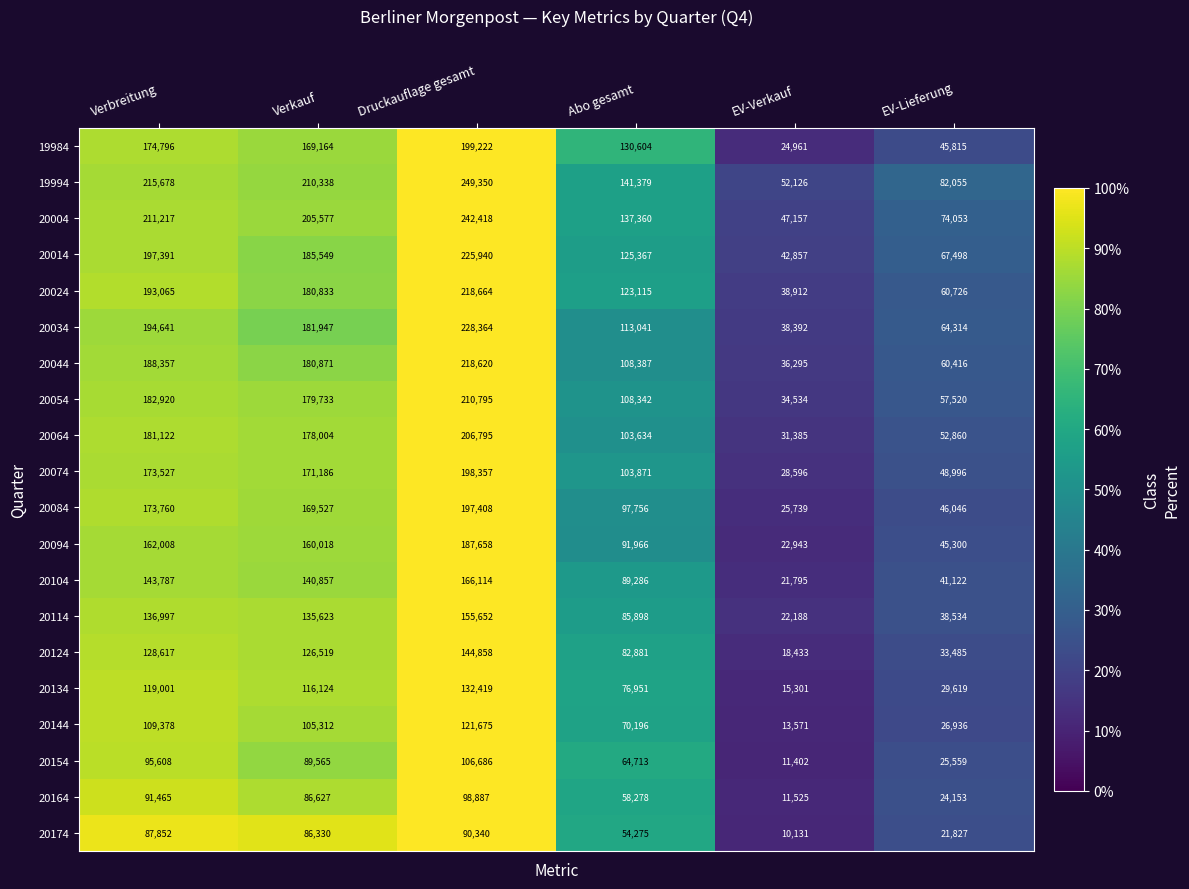

Which series has the widest spread of values?

19994